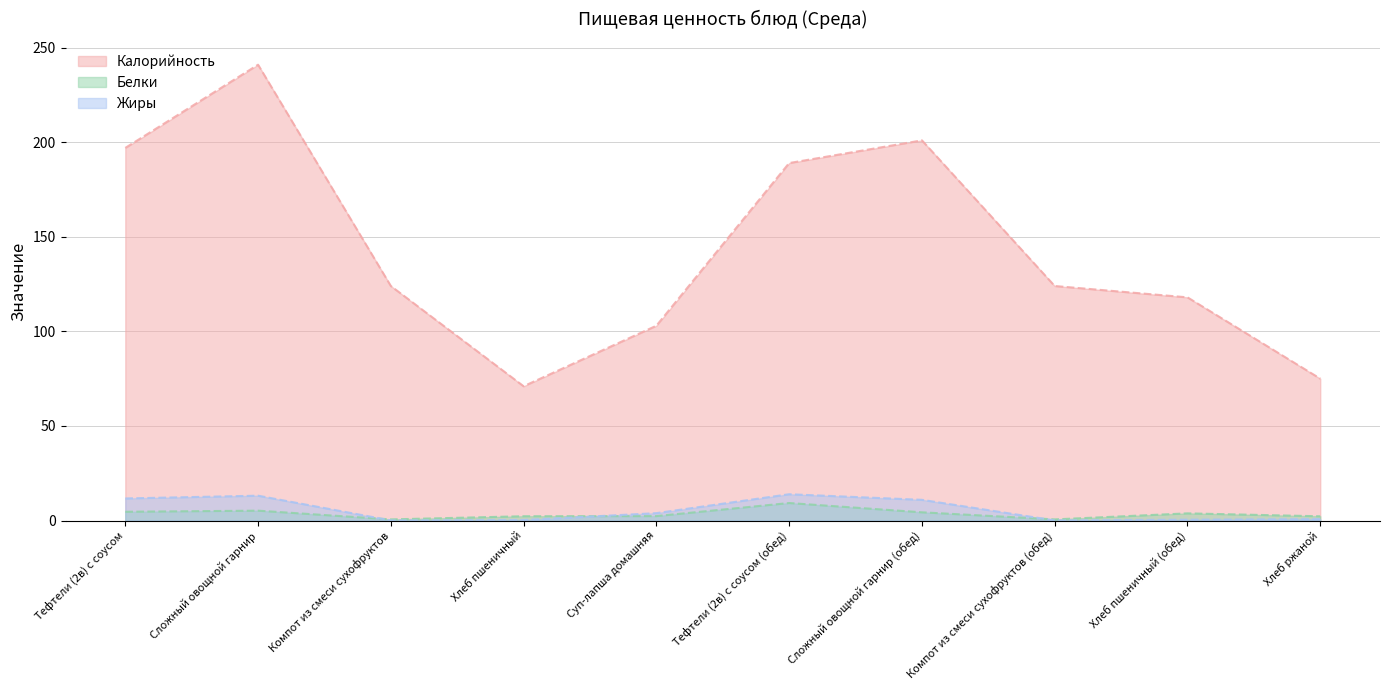

What is the minimum value for Жиры?

0.1